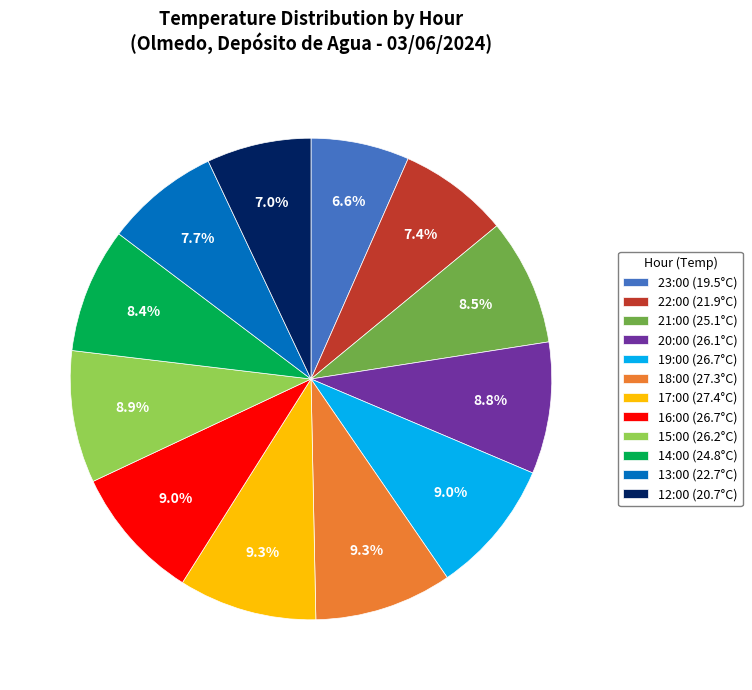

Is 18:00 the majority of the pie?

No